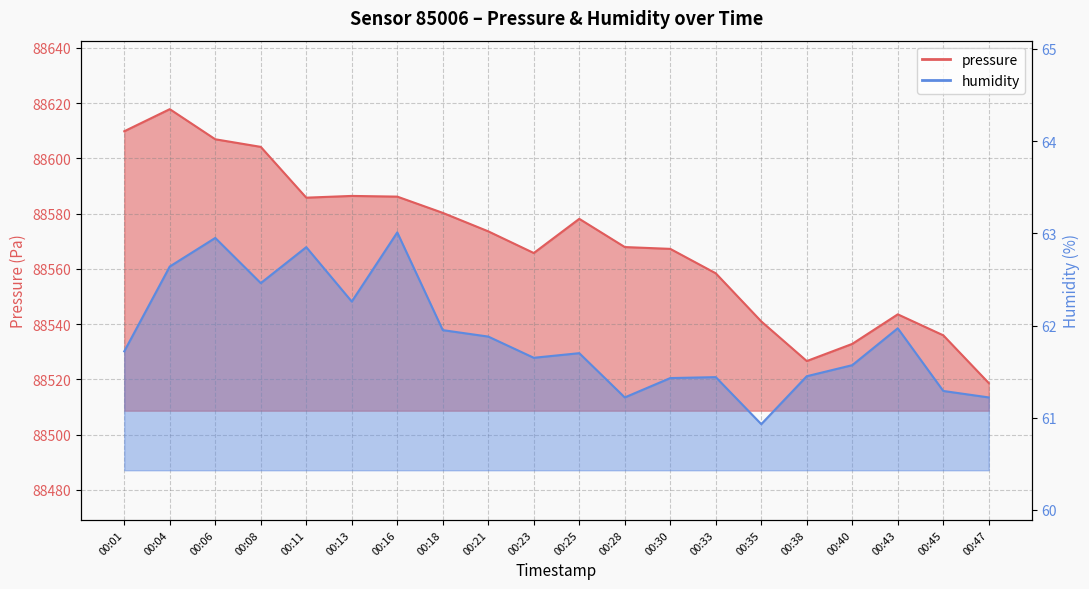

How many values in the humidity series exceed 61?

19